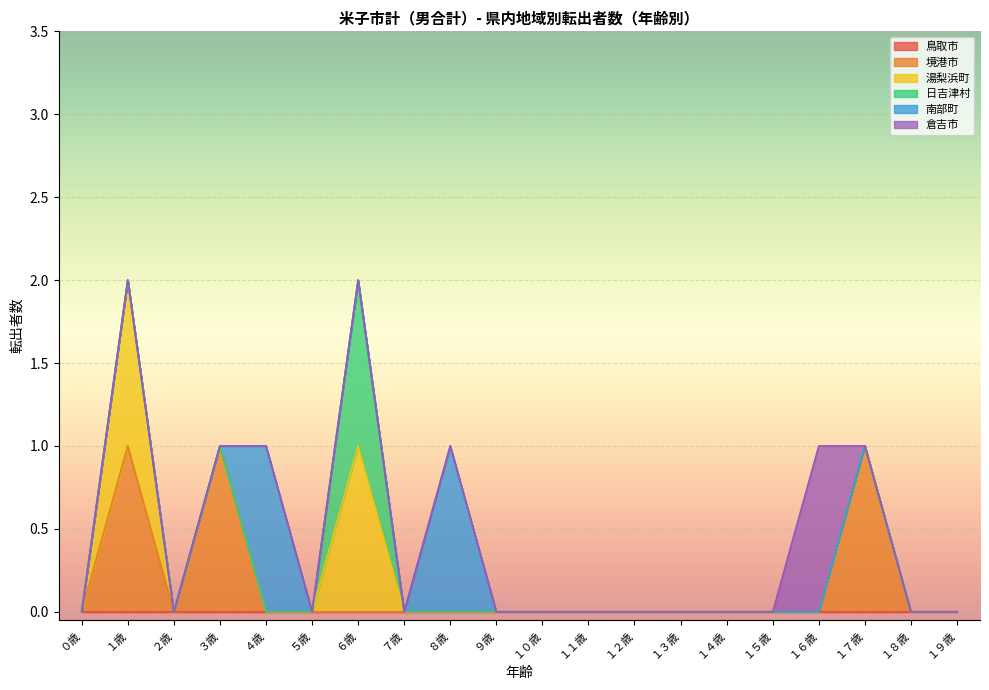

True or false: 日吉津村 has more than 1 points higher than both neighbors.

False